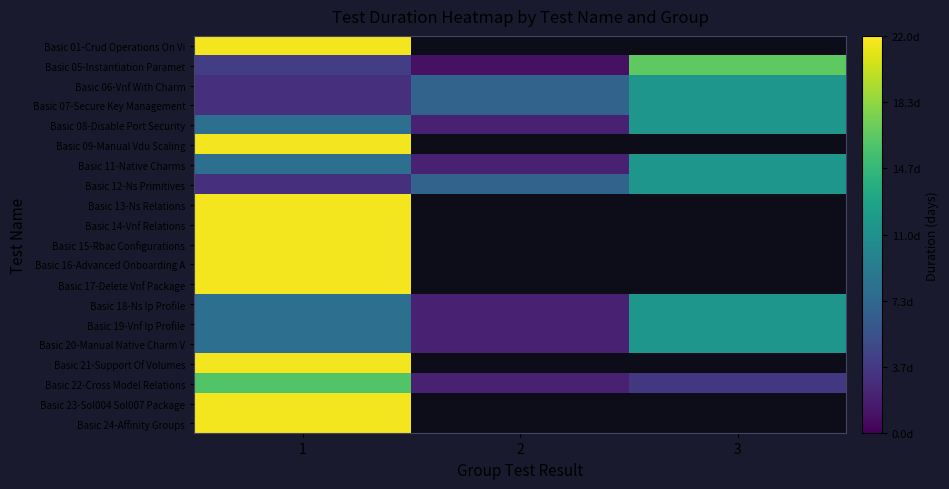

Rank the categories by Basic 11-Native Charms value from lowest to highest.

2, 1, 3